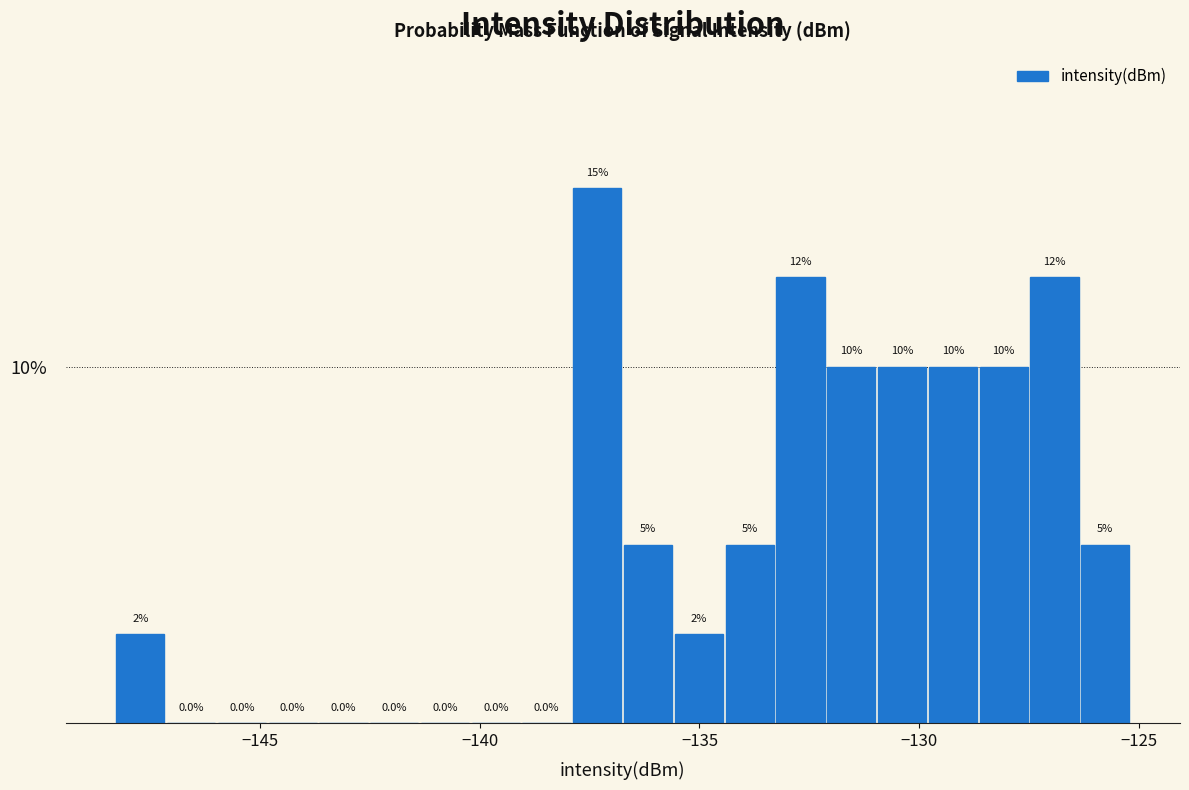

Around what value on the x-axis is the tallest bar? Give the approximate position of its centre, as read against the axis.

-137.5